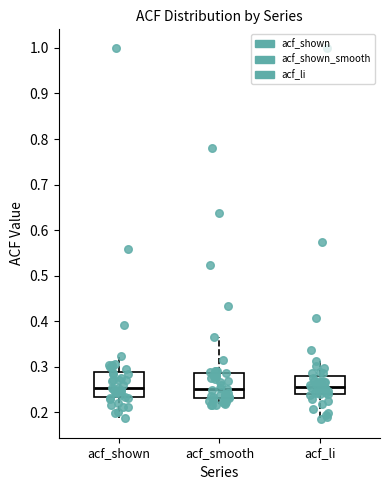

Reading left to right, transcribe this box plot: for each box, give where its median line is, the range the box spans, and where its two whiskers end, as read against the y-axis. The values are not printed on the chart, so give them approximately, as read against the axis.

acf_shown: median 0.25, box 0.23 to 0.29, whiskers 0.19 to 0.32
acf_smooth: median 0.25, box 0.23 to 0.29, whiskers 0.22 to 0.37
acf_li: median 0.26, box 0.24 to 0.28, whiskers 0.19 to 0.31